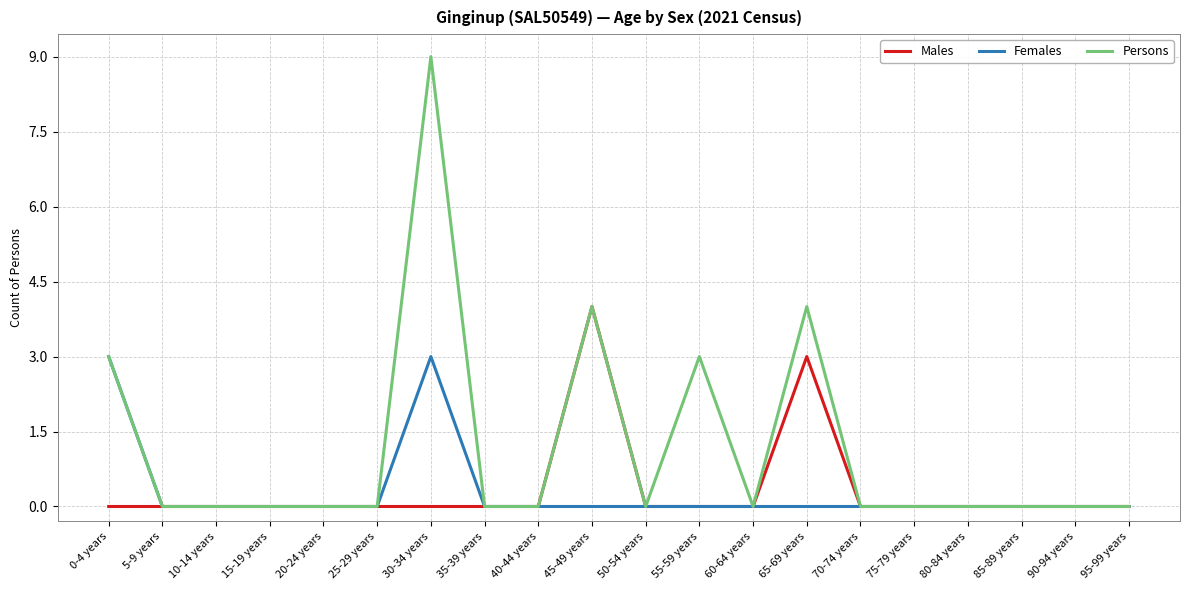

How many lines are shown in the chart?

3